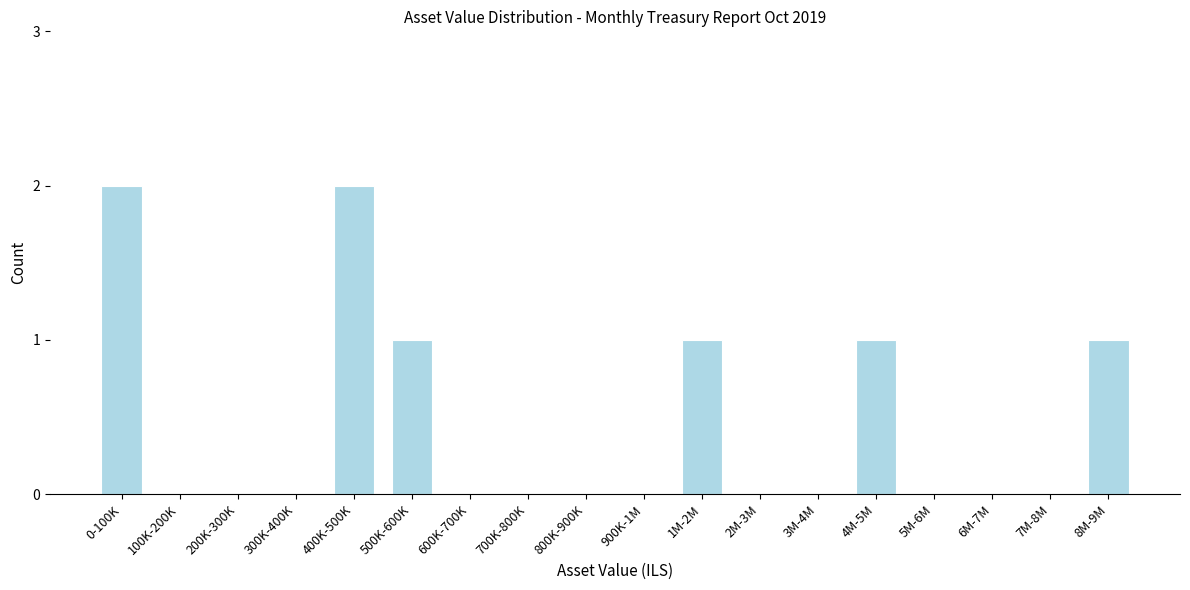

Reading right to left, list all the values displayed in this chart.

8M-9M=1	7M-8M=0	6M-7M=0	5M-6M=0	4M-5M=1	3M-4M=0	2M-3M=0	1M-2M=1	900K-1M=0	800K-900K=0	700K-800K=0	600K-700K=0	500K-600K=1	400K-500K=2	300K-400K=0	200K-300K=0	100K-200K=0	0-100K=2